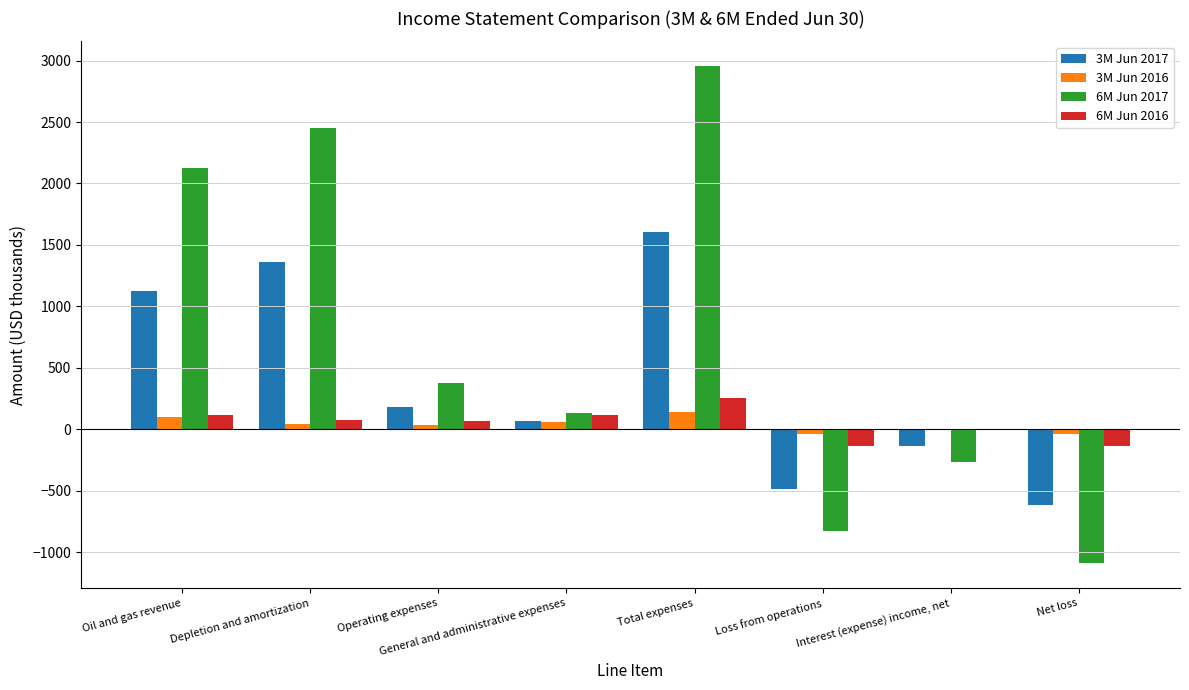

What is the sum of all 6M Jun 2016 values?

356